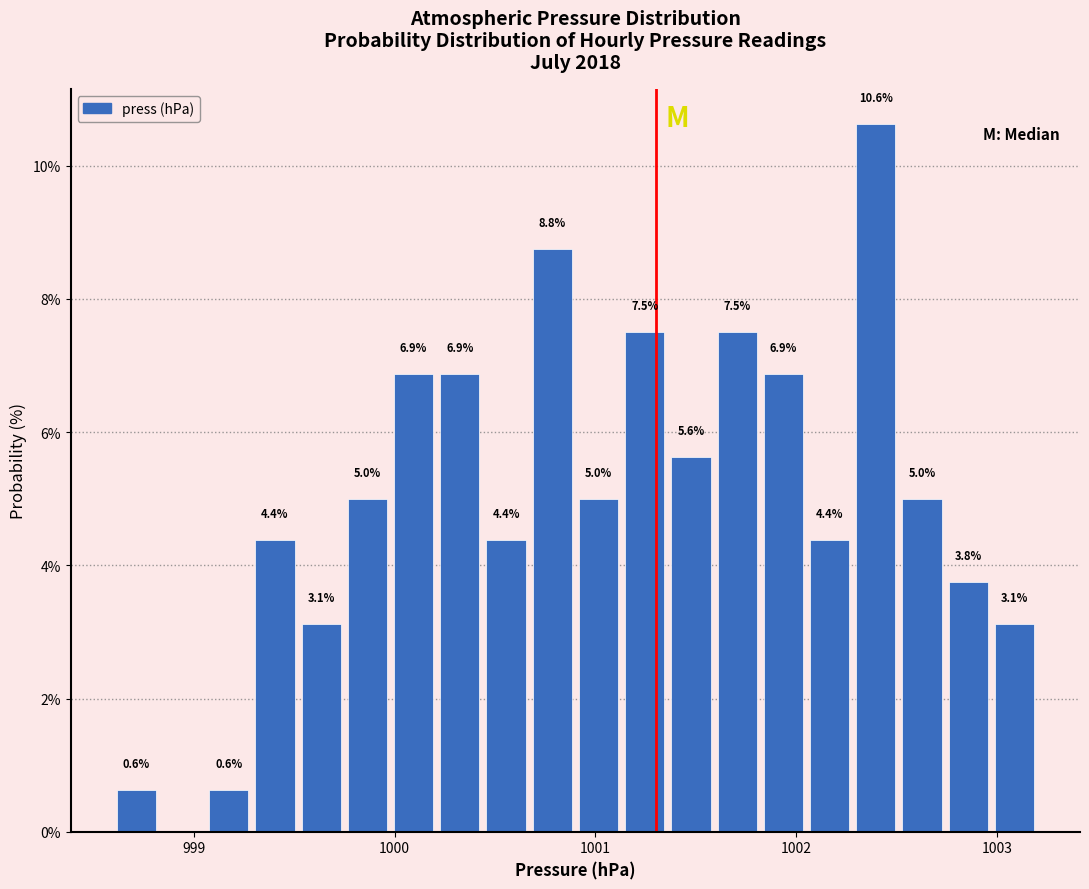

Read against the x-axis, roughly where is the centre of the tallest bar?

1002.4